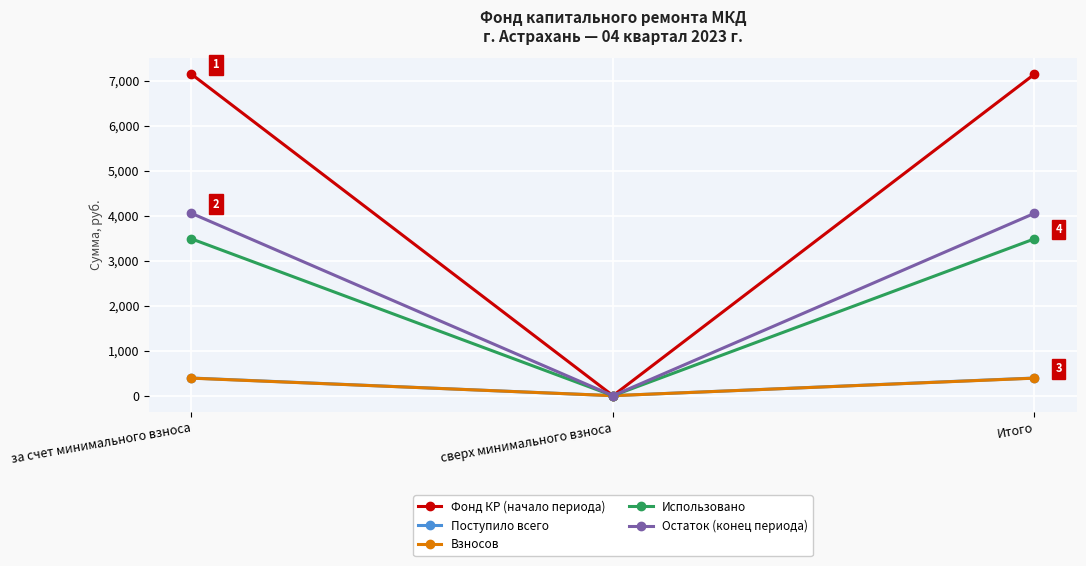

Does the chart display data point markers on the line(s)?

Yes